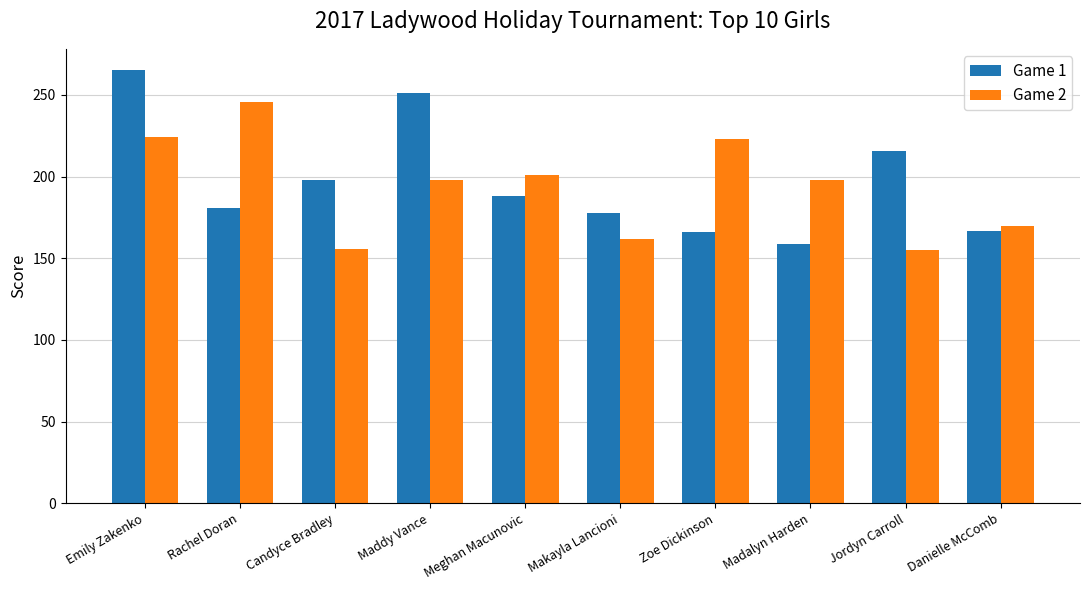

Are the bars grouped side by side (vs. stacked)?

Yes